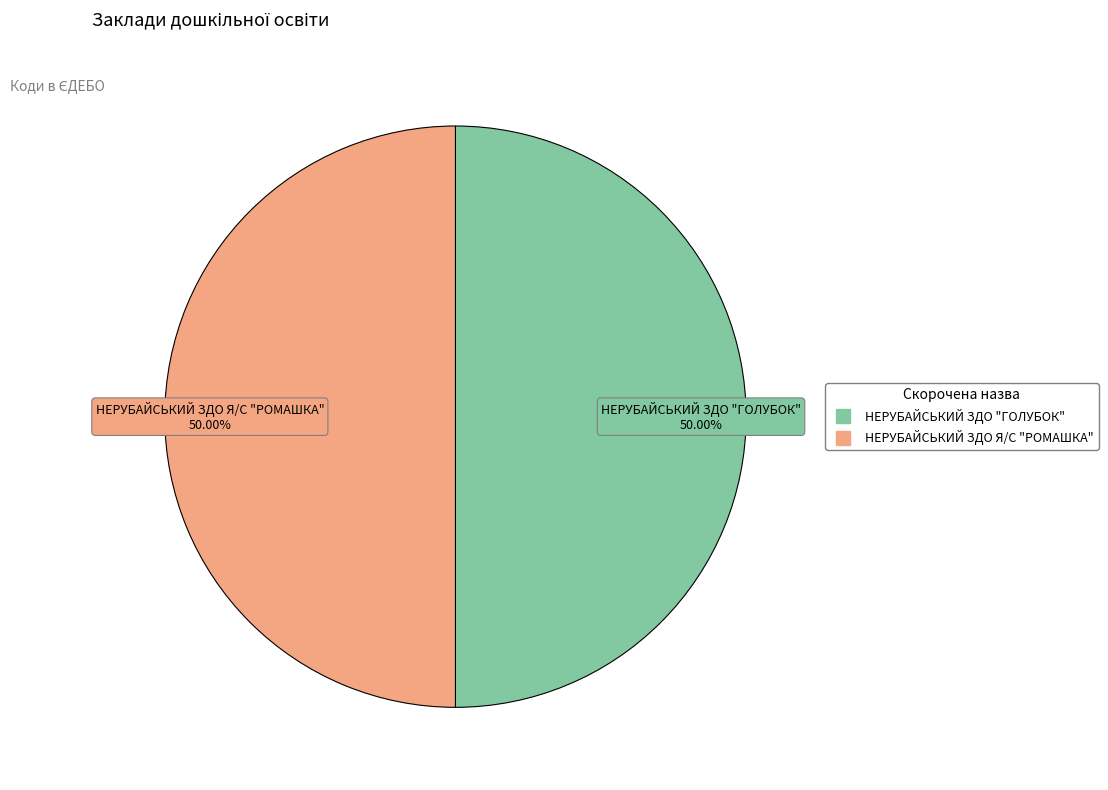

What is the ratio of the value at НЕРУБАЙСЬКИЙ ЗДО "ГОЛУБОК" to the value at НЕРУБАЙСЬКИЙ ЗДО Я/С "РОМАШКА"?

1.0